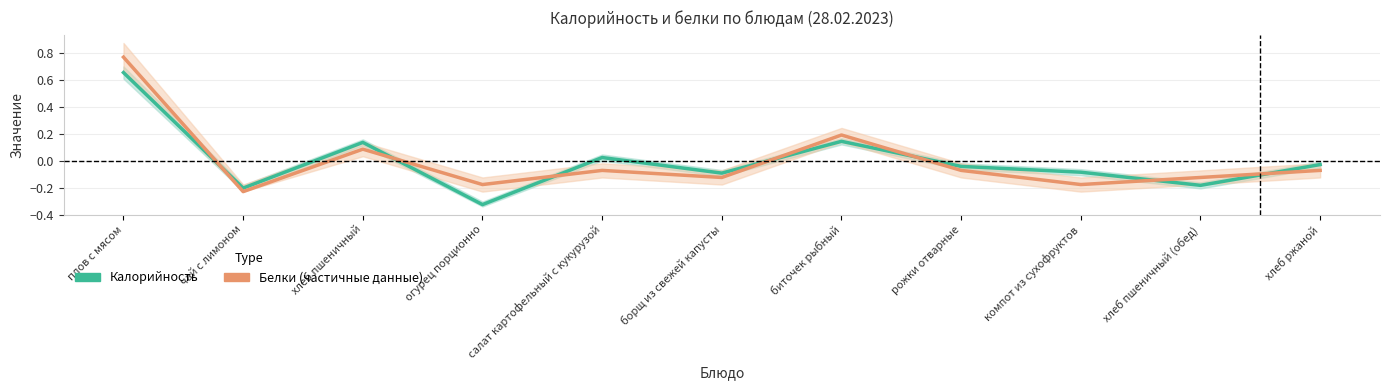

The Калорийность (Estimate) series shows -0.3 at хлеб пшеничный (обед). True or false?

False